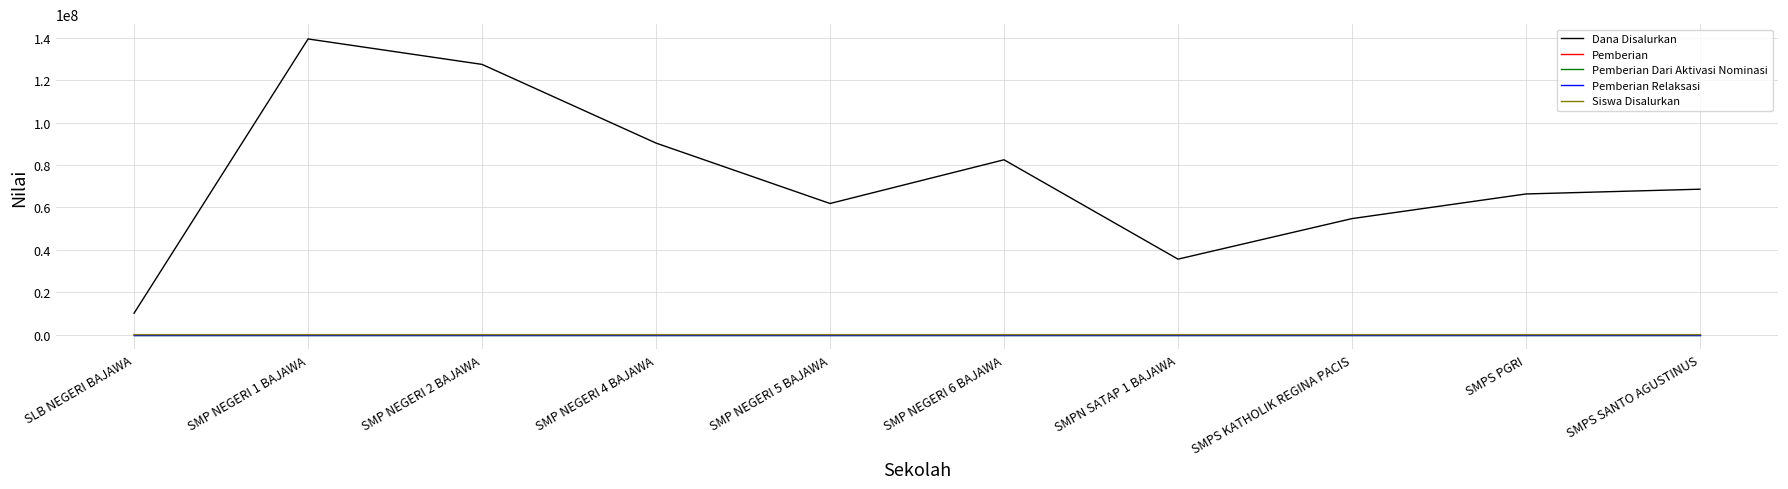

At how many categories does at least one series exceed 26818185?

9